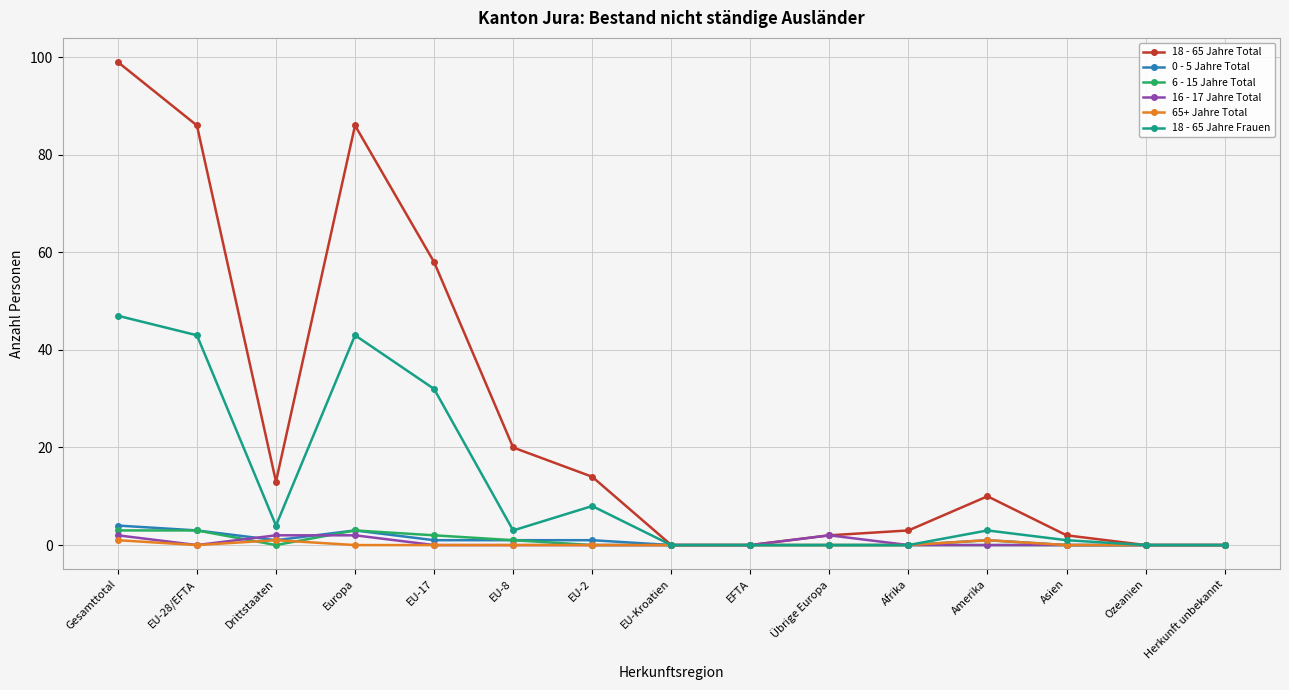

What are all the series names shown in the legend?

18 - 65 Jahre Total, 0 - 5 Jahre Total, 6 - 15 Jahre Total, 16 - 17 Jahre Total, 65+ Jahre Total, 18 - 65 Jahre Frauen